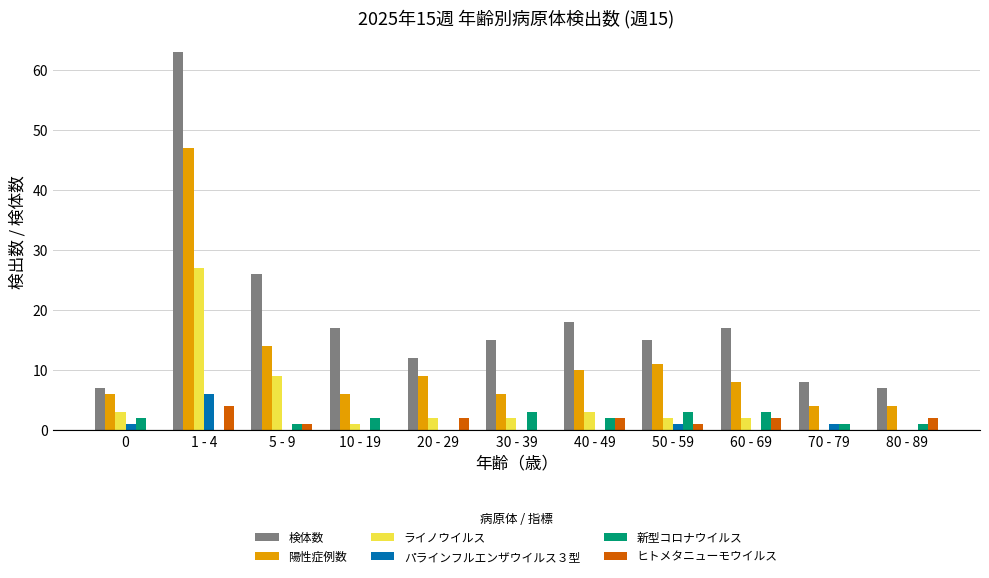

What is the highest value of the ライノウイルス series?

27